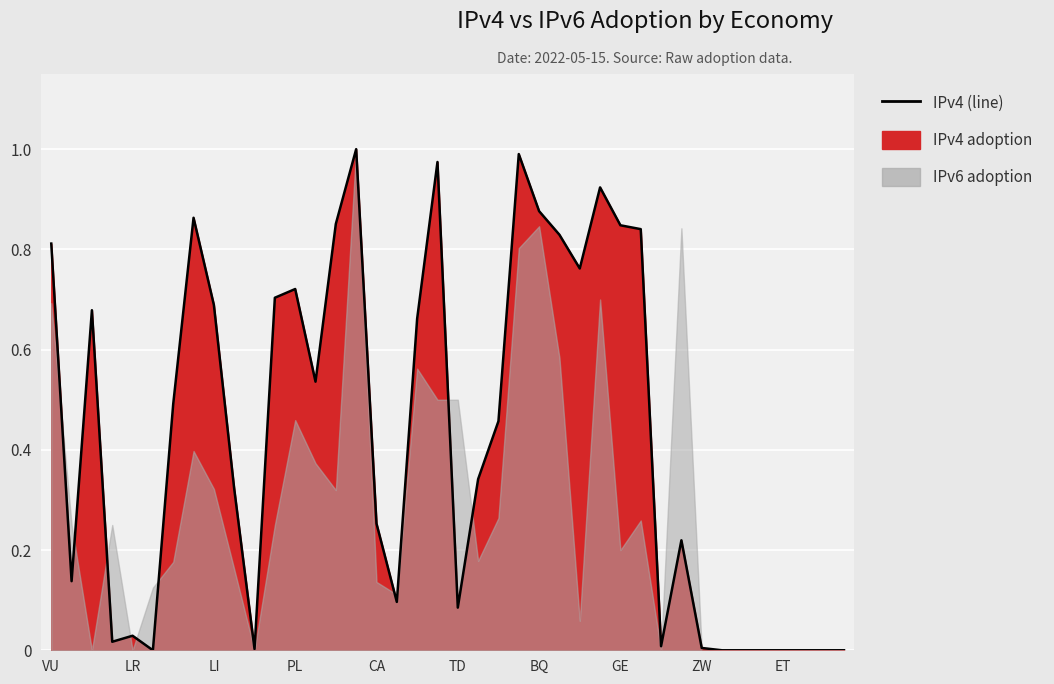

What is the label of the 4th point from the left?

CM